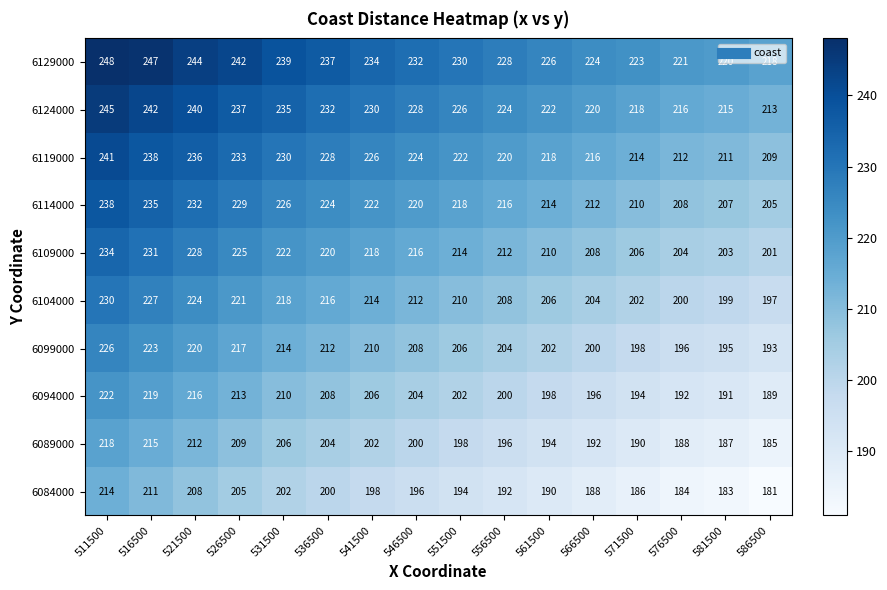

Between 536500 and 566500, which series saw the biggest shift?

6129000